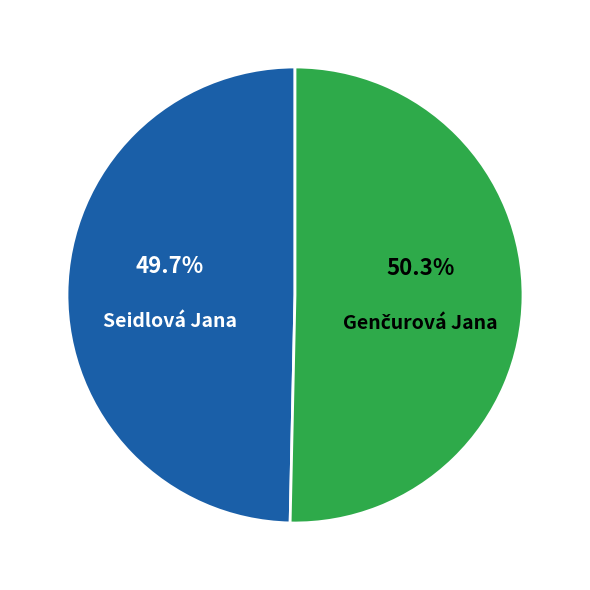

Is it true that Seidlová Jana is 50% of the pie?

True